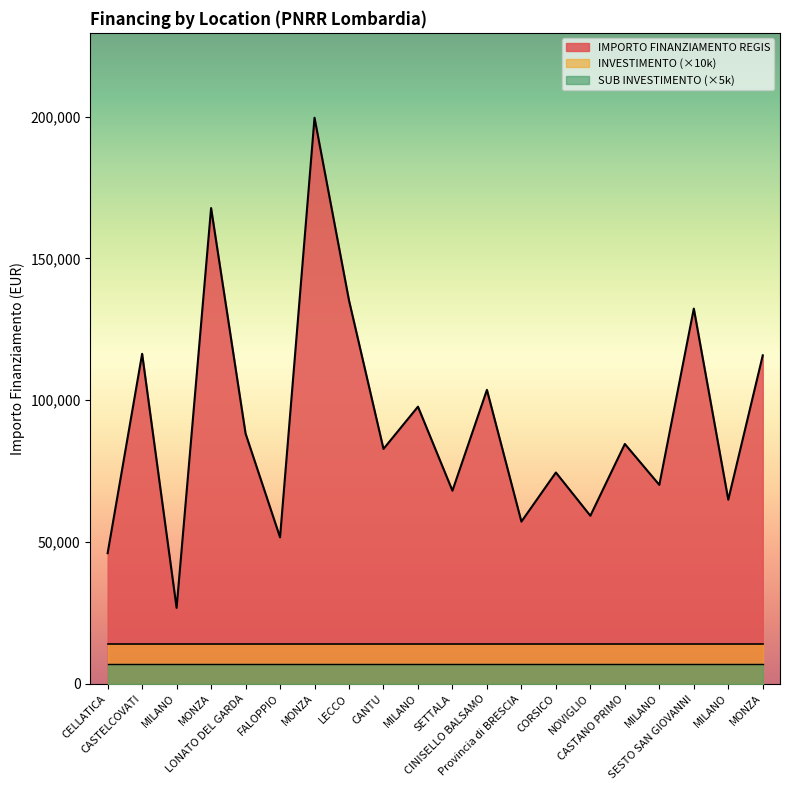

True or false: INVESTIMENTO has a value of 1.4 at NOVIGLIO.

True